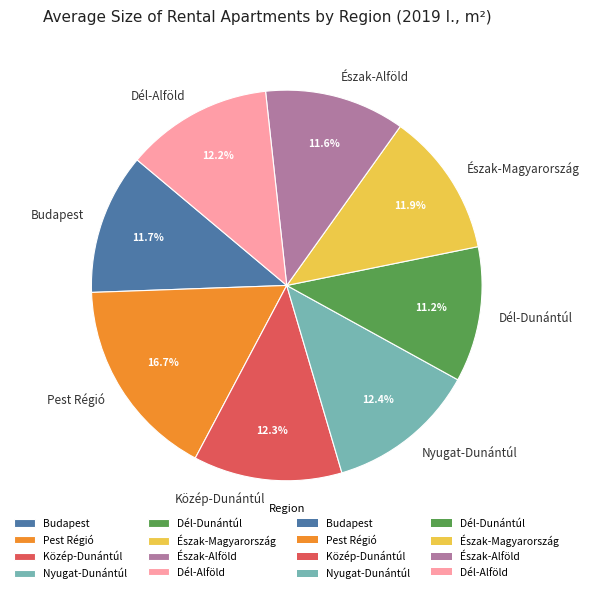

To the nearest percent, what is the average slice percentage?

12%